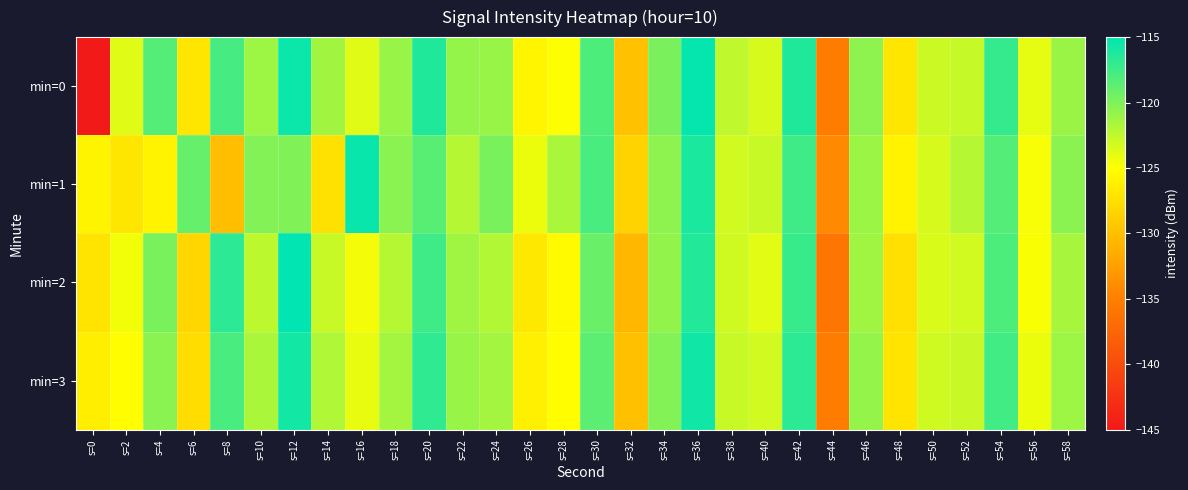

How many data points does each series have?

30